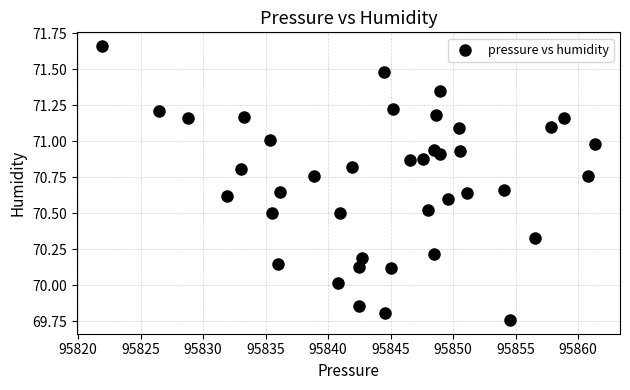

What is the range of Y values (max minus min)?

1.9